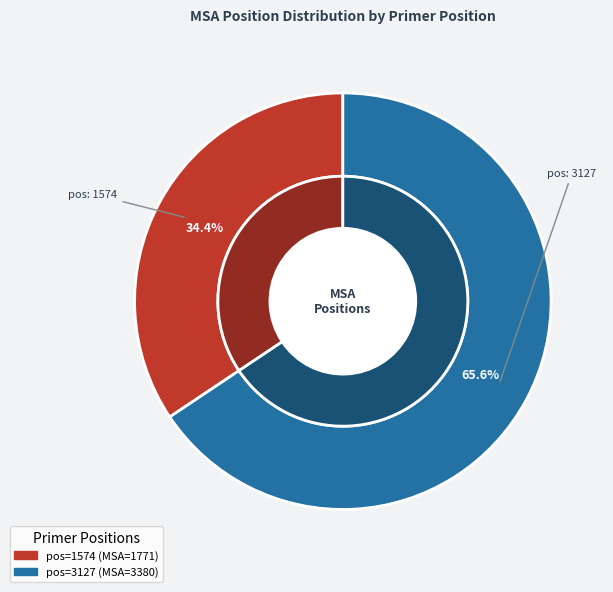

To the nearest percent, what is the difference between the largest and smallest slice percentages?

31%